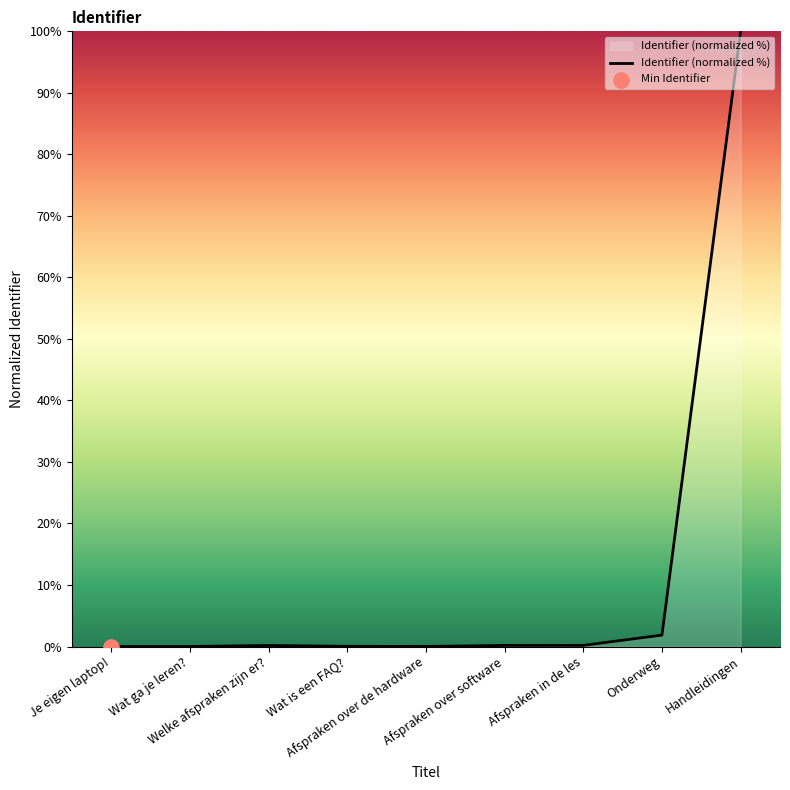

What is the maximum value shown in the chart?

100.0